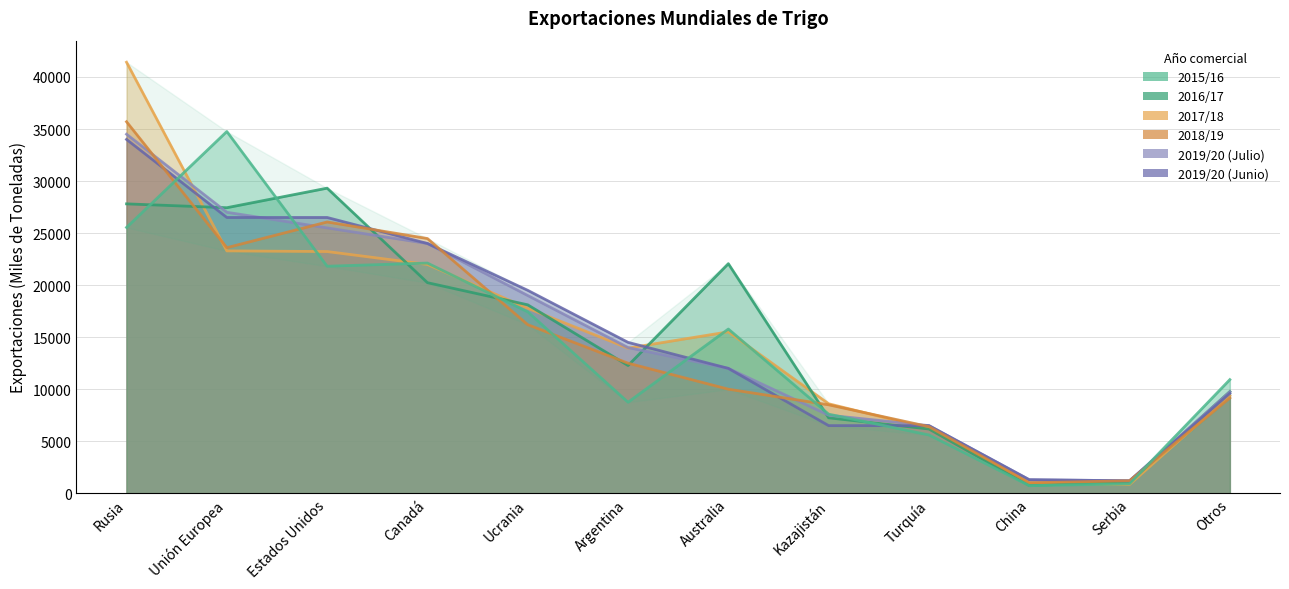

What is the highest value of the 2016/17 series?

29318